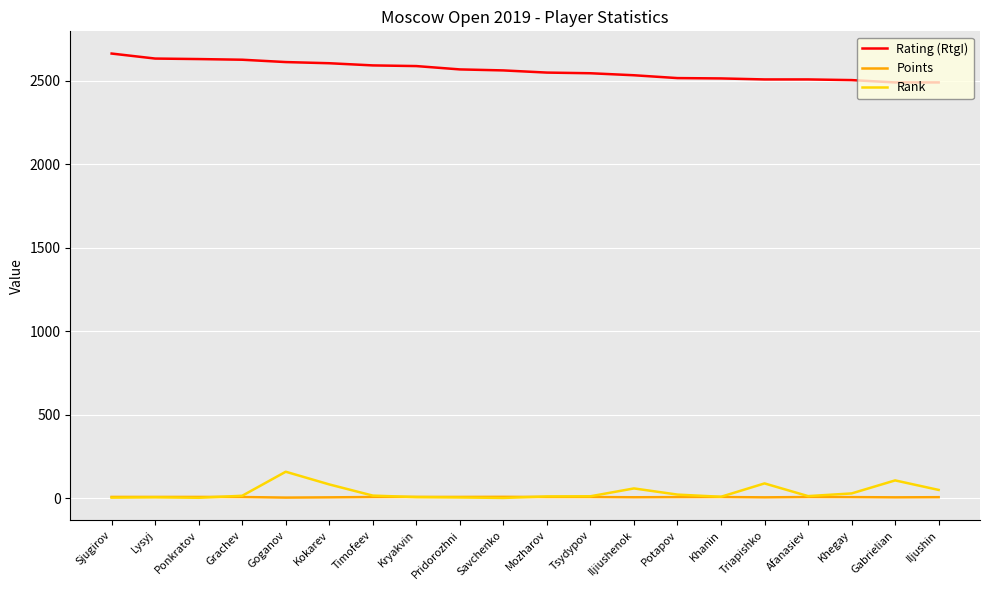

What is the highest value of the Rank series?

158.0